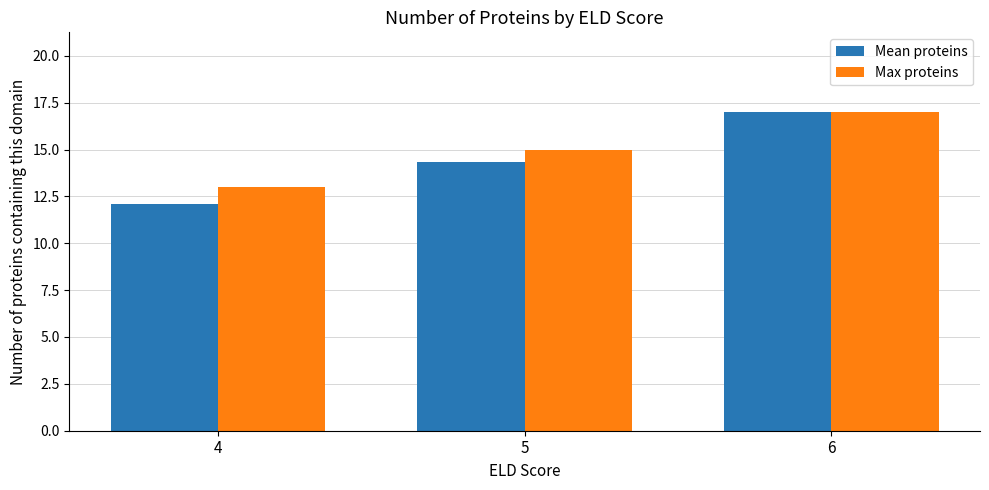

Which series has the widest spread of values?

Mean proteins